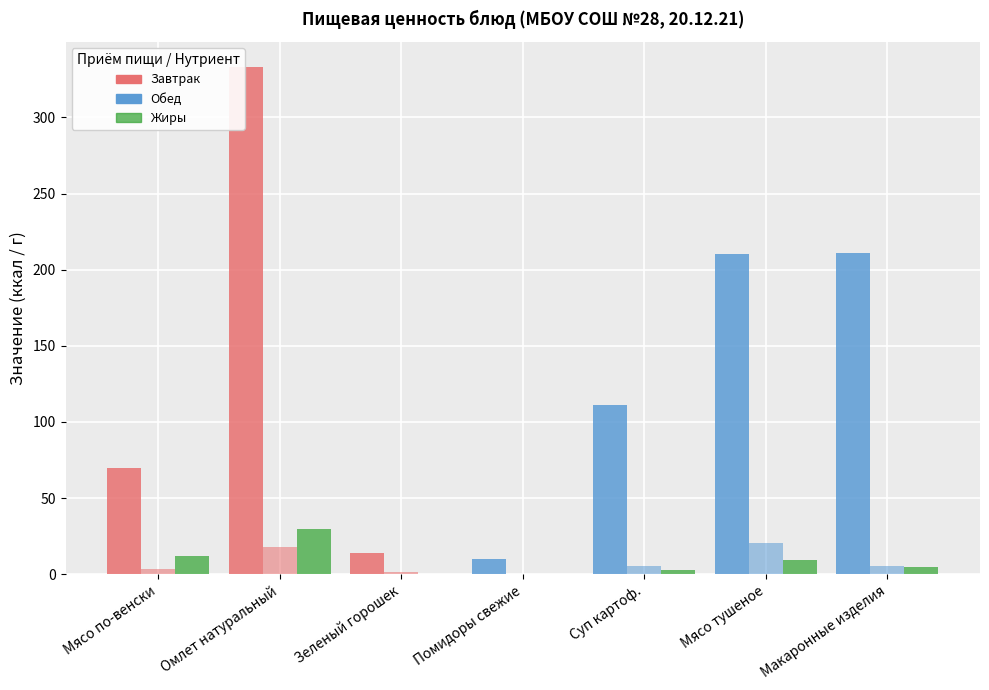

Reading right to left, what are all the values shown in this chart?

Калорийность: 211.0	210.0	111.0	10.0	14.0	333.0	70.0
Белки: 5.6	20.4	5.3	0.4	1.2	17.9	3.5
Жиры: 5.0	9.2	3.1	0.1	0.0	29.4	12.2